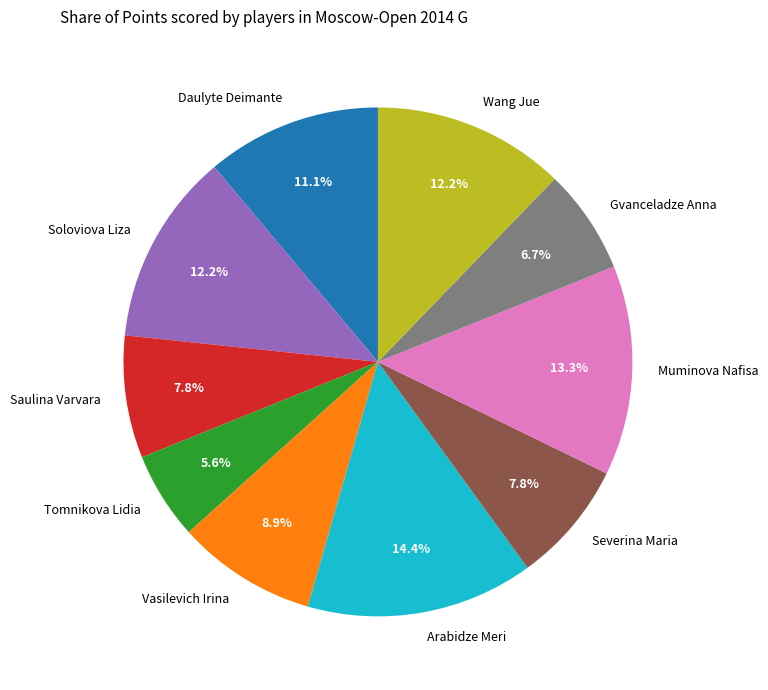

How many segments does this pie chart have?

10